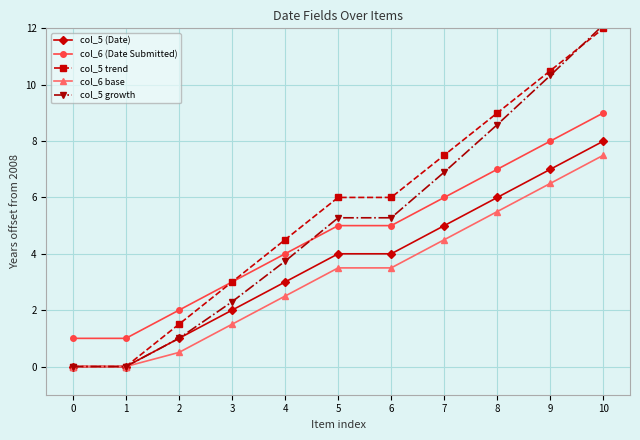

True or false: col_6 (Date Submitted) and col_5 (Date) cross at least once.

False